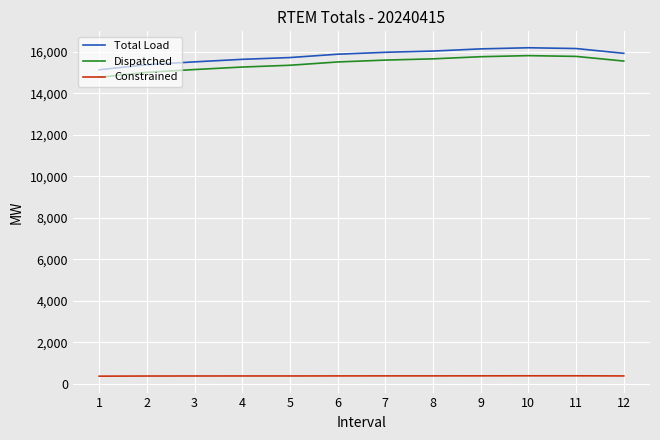

Rank the series by their maximum value, from highest to lowest.

Total Load, Dispatched, Constrained